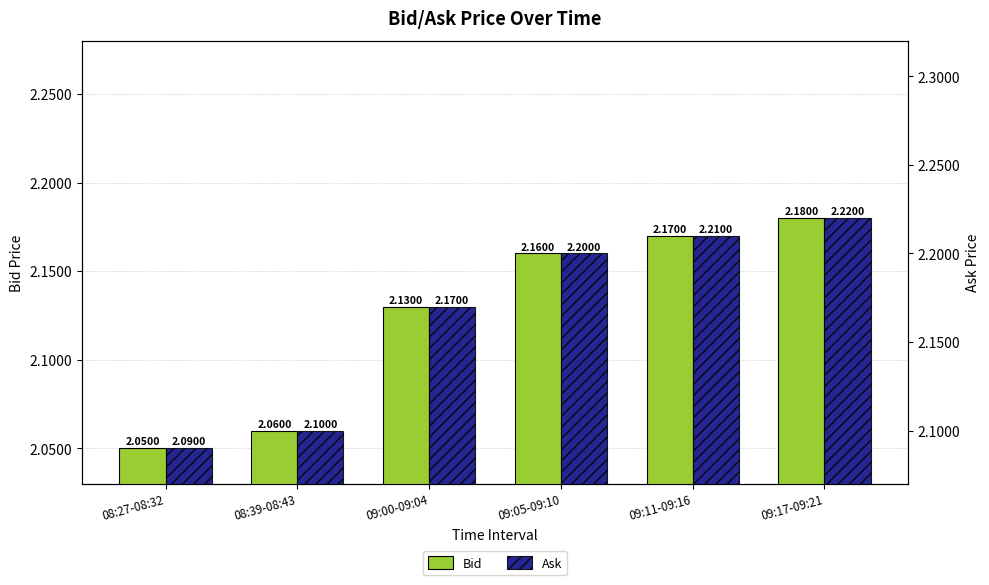

Read the Ask value at 08:39-08:43.

2.1